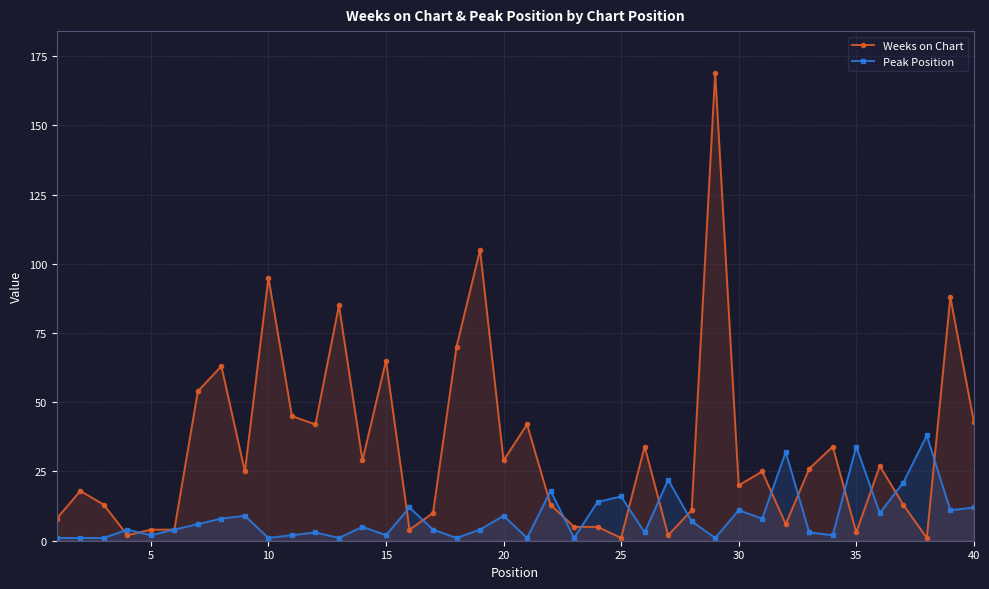

Rank the series at 35 from lowest to highest value.

Weeks on Chart, Peak Position